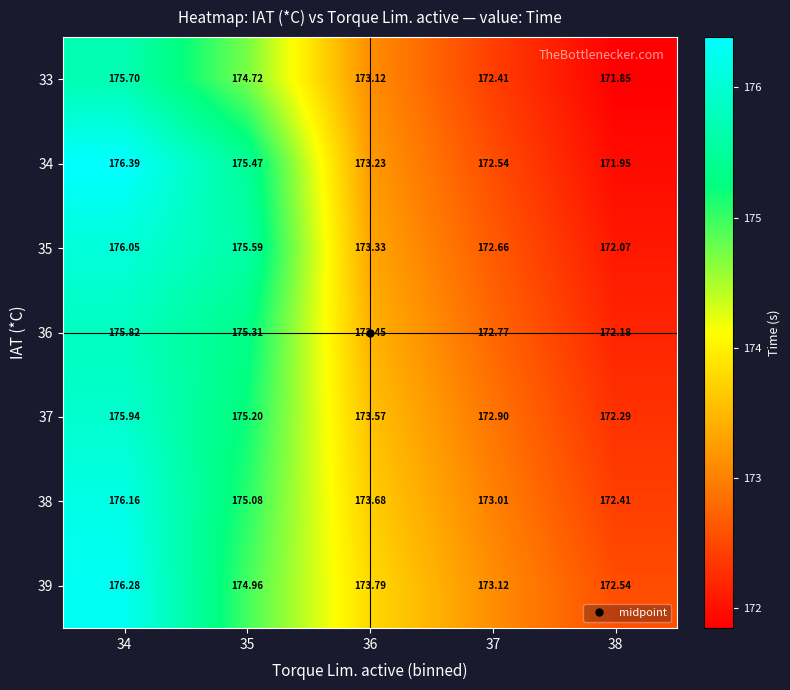

Which series has the largest total across all categories?

39